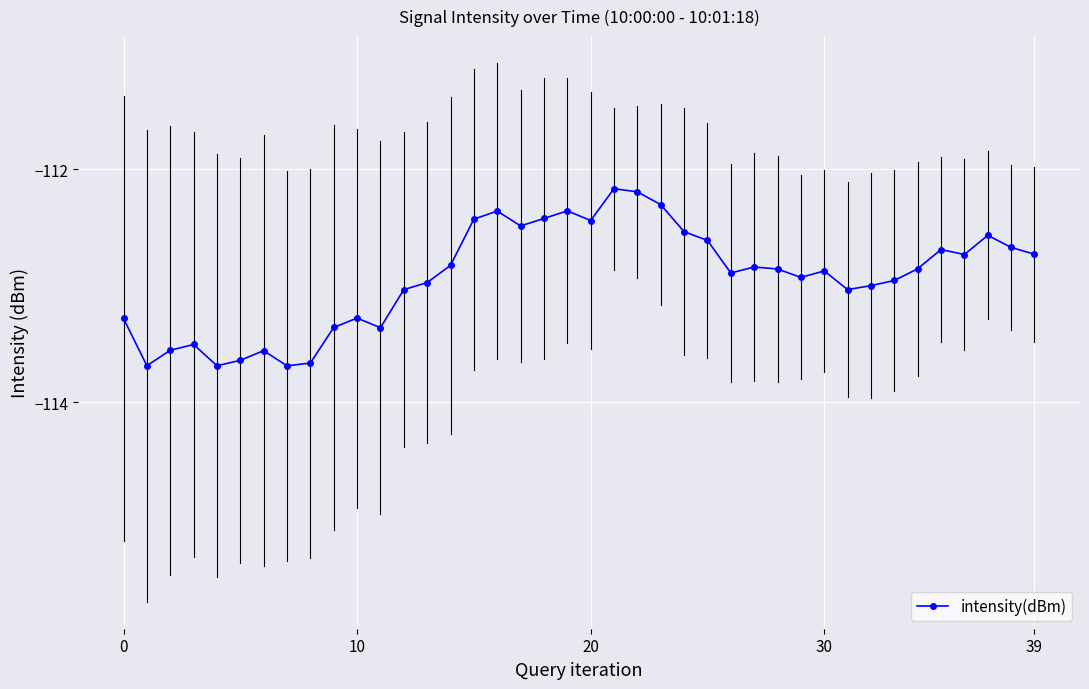

What is the value of the 34th point from the left?

-113.0